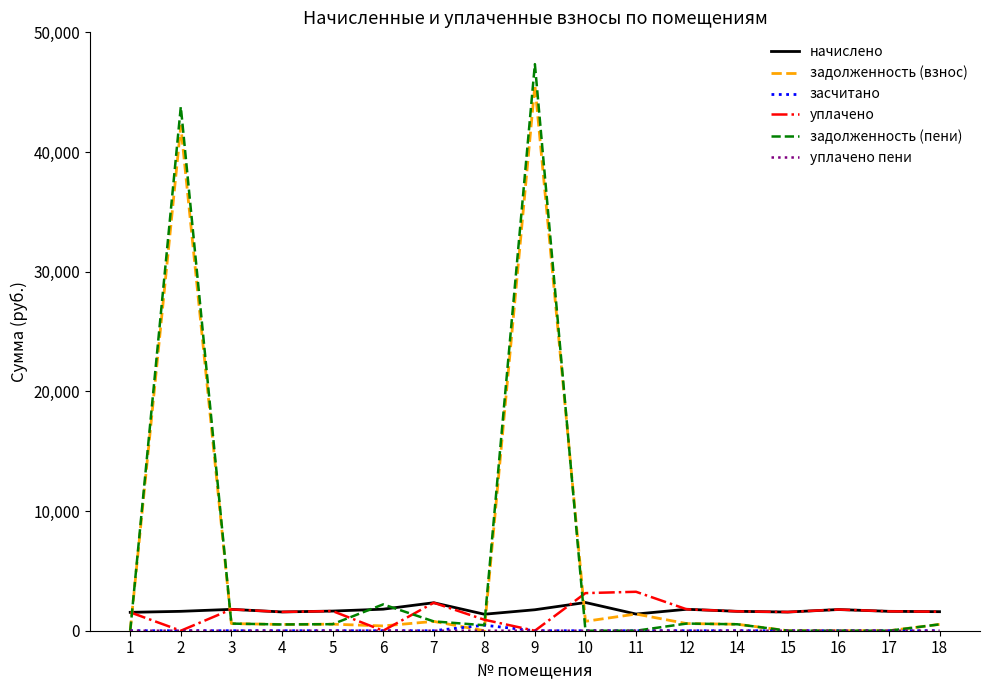

At which category is the sum across all series the highest?

9